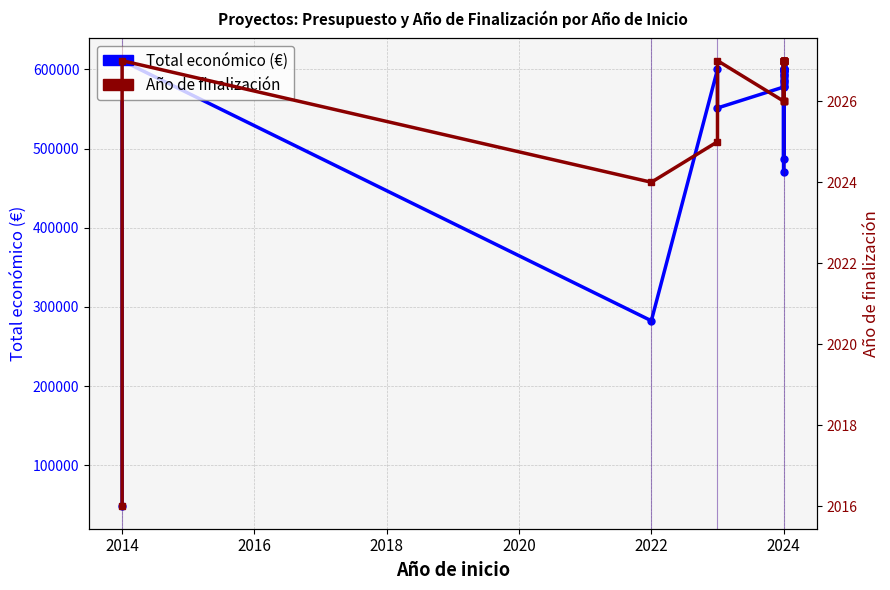

What are all the series names shown in the legend?

Total económico (€), Año de finalización